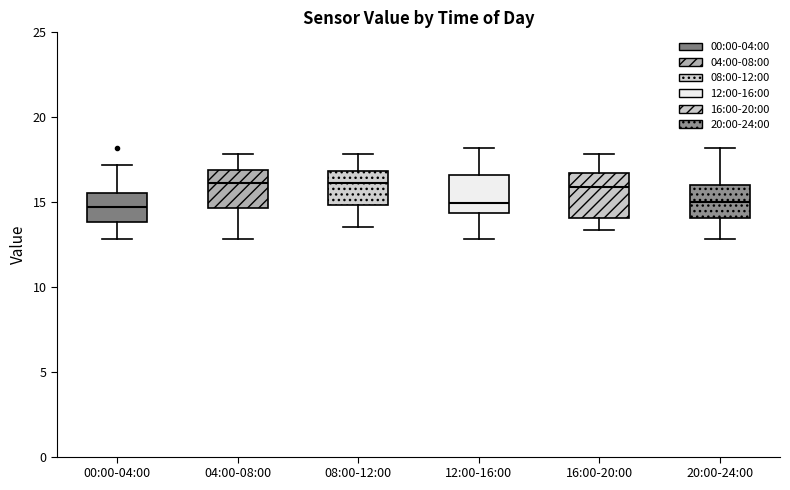

Reading left to right, transcribe this box plot: for each box, give where its median line is, the range the box spans, and where its two whiskers end, as read against the y-axis. The values are not printed on the chart, so give them approximately, as read against the axis.

00:00-04:00: median 14.5, box 14.0 to 15.5, whiskers 13.0 to 17.0
04:00-08:00: median 16.0, box 14.5 to 17.0, whiskers 13.0 to 18.0
08:00-12:00: median 16.0, box 15.0 to 17.0, whiskers 13.5 to 18.0
12:00-16:00: median 15.0, box 14.5 to 16.5, whiskers 13.0 to 18.0
16:00-20:00: median 16.0, box 14.0 to 16.5, whiskers 13.5 to 18.0
20:00-24:00: median 15.0, box 14.0 to 16.0, whiskers 13.0 to 18.0